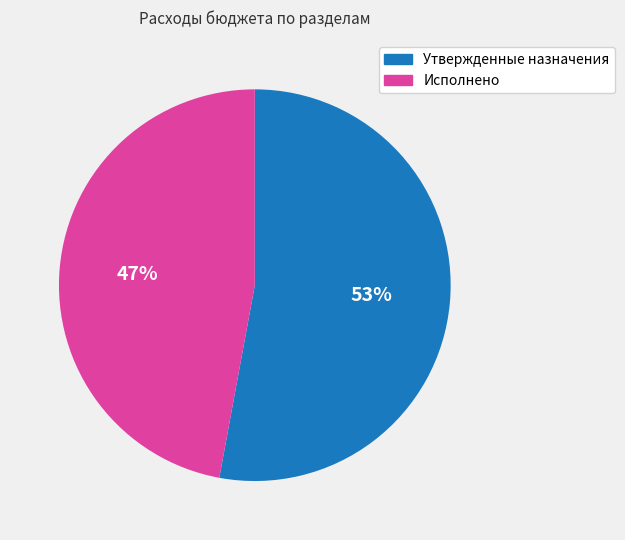

The Исполнено slice represents 58% of the pie. True or false?

False